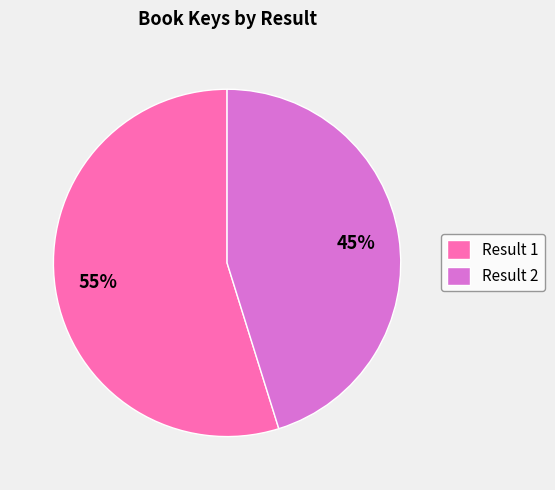

What is the ratio of the value at Result 1 to the value at Result 2?

1.2